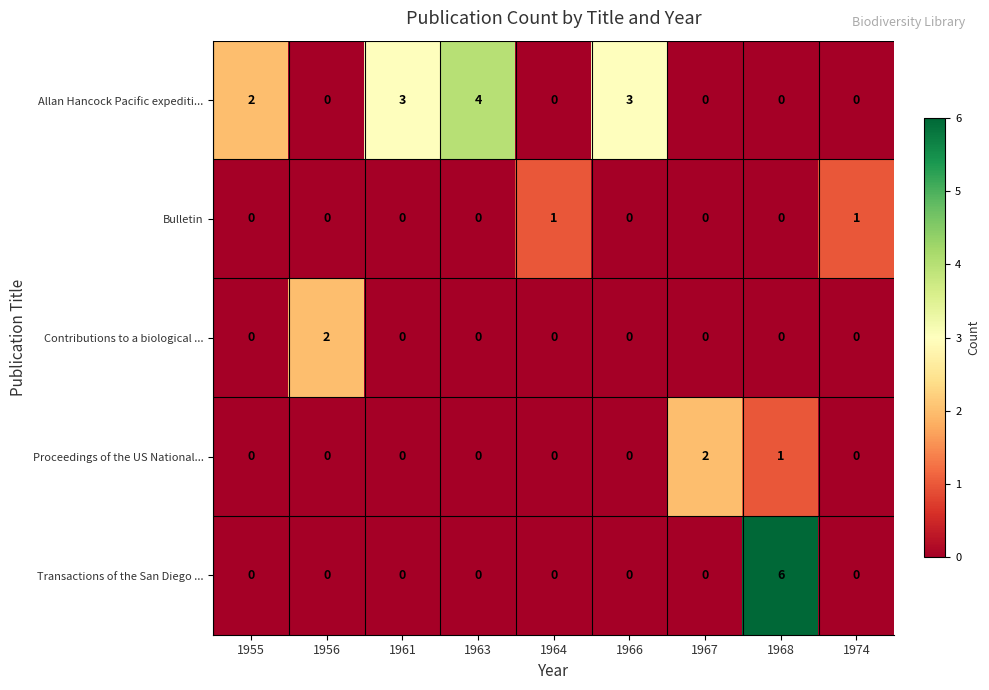

The value of Bulletin at 1961 is 0. True or false?

True